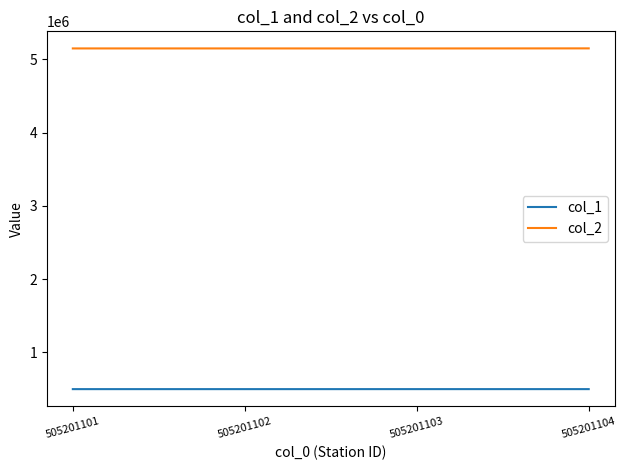

True or false: col_2 and col_1 cross at least once.

False